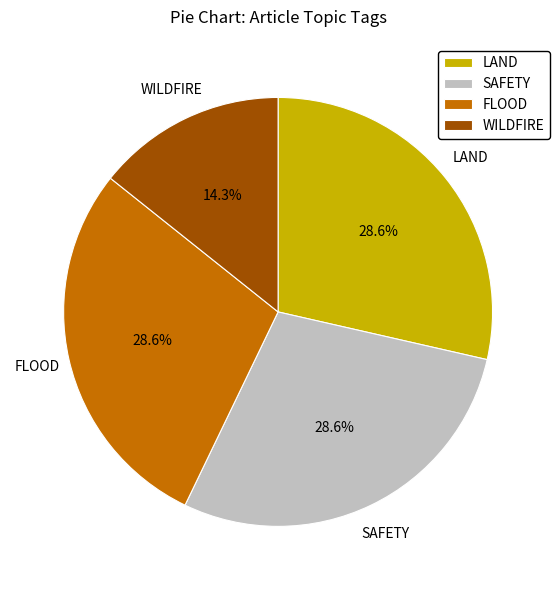

Count the number of slices in the pie.

4